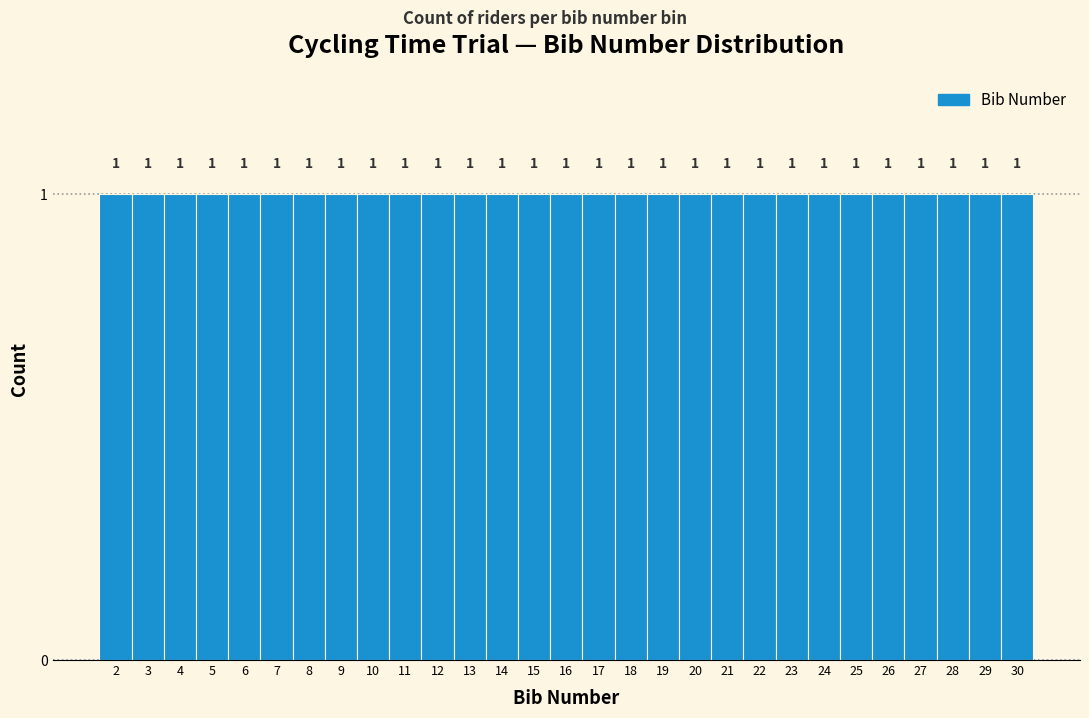

Reading left to right, list every bar in this chart as the range it spans on the x-axis followed by its height.

1.5 to 2.5: 1
2.5 to 3.5: 1
3.5 to 4.5: 1
4.5 to 5.5: 1
5.5 to 6.5: 1
6.5 to 7.5: 1
7.5 to 8.5: 1
8.5 to 9.5: 1
9.5 to 10.5: 1
10.5 to 11.5: 1
11.5 to 12.5: 1
12.5 to 13.5: 1
13.5 to 14.5: 1
14.5 to 15.5: 1
15.5 to 16.5: 1
16.5 to 17.5: 1
17.5 to 18.5: 1
18.5 to 19.5: 1
19.5 to 20.5: 1
20.5 to 21.5: 1
21.5 to 22.5: 1
22.5 to 23.5: 1
23.5 to 24.5: 1
24.5 to 25.5: 1
25.5 to 26.5: 1
26.5 to 27.5: 1
27.5 to 28.5: 1
28.5 to 29.5: 1
29.5 to 30.5: 1